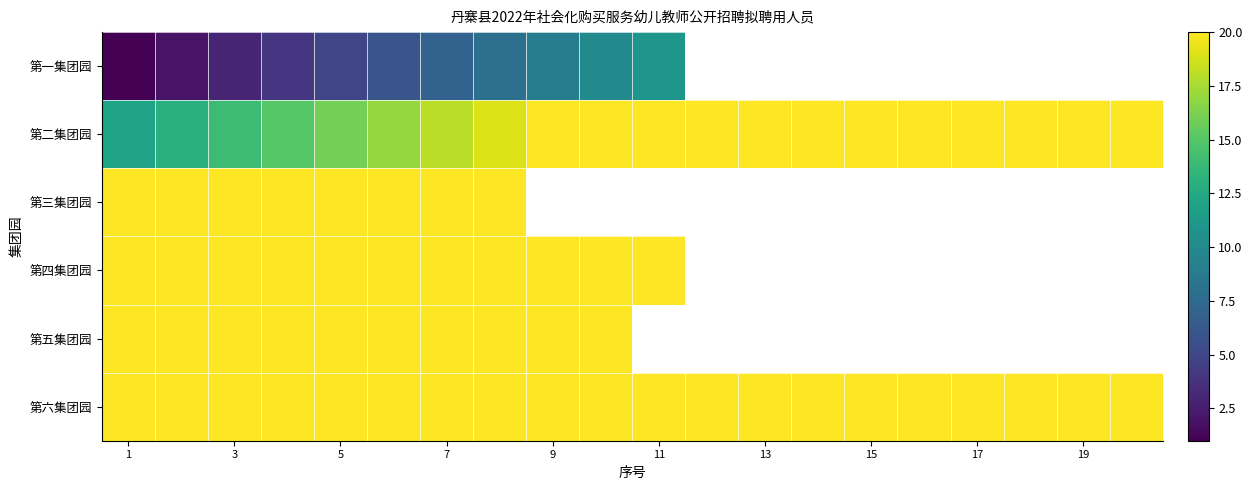

What is the difference between the maximum and minimum values in the 第一集团园 series?

10.0